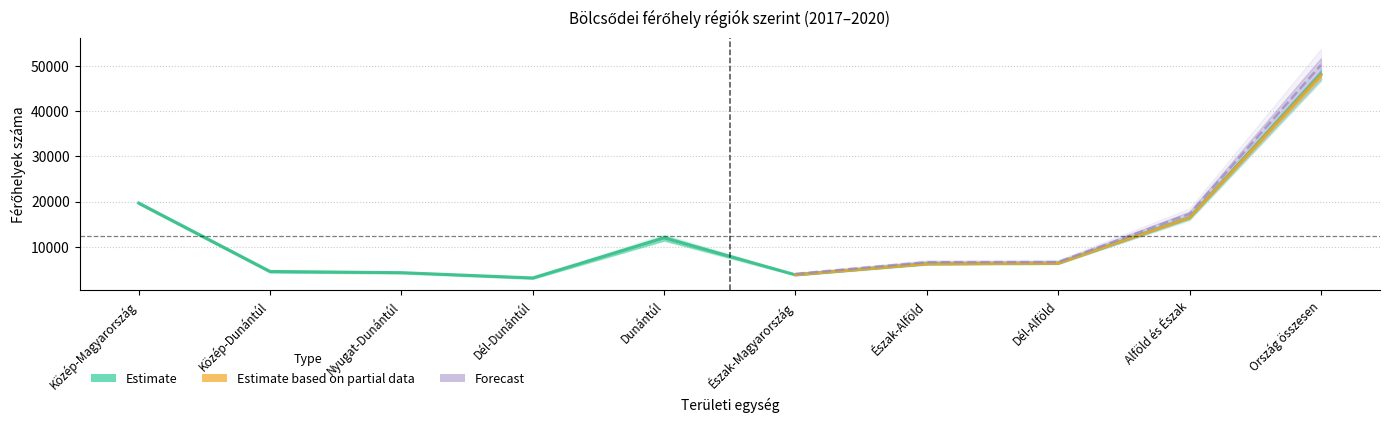

What is the value of the 2019 point at the 3rd from the left?

4458